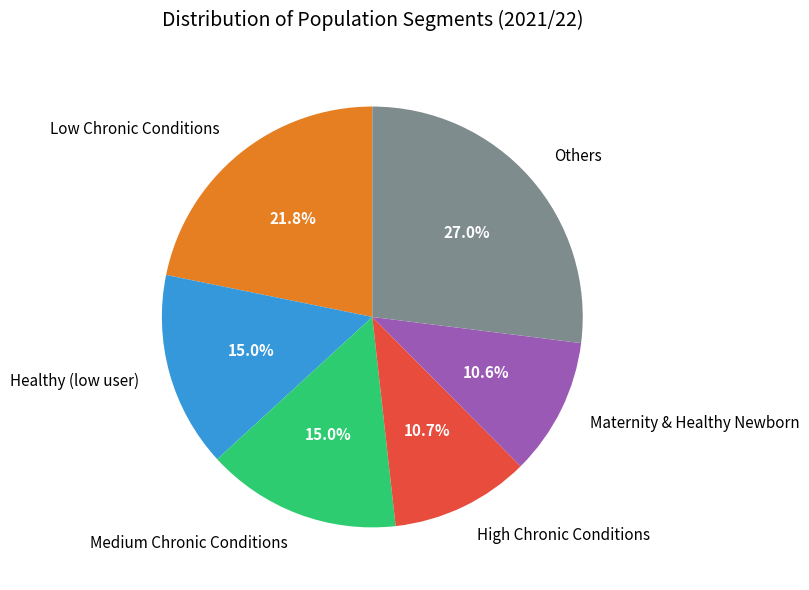

What is the total percentage of Low Chronic Conditions and Maternity & Healthy Newborn?

32.4%